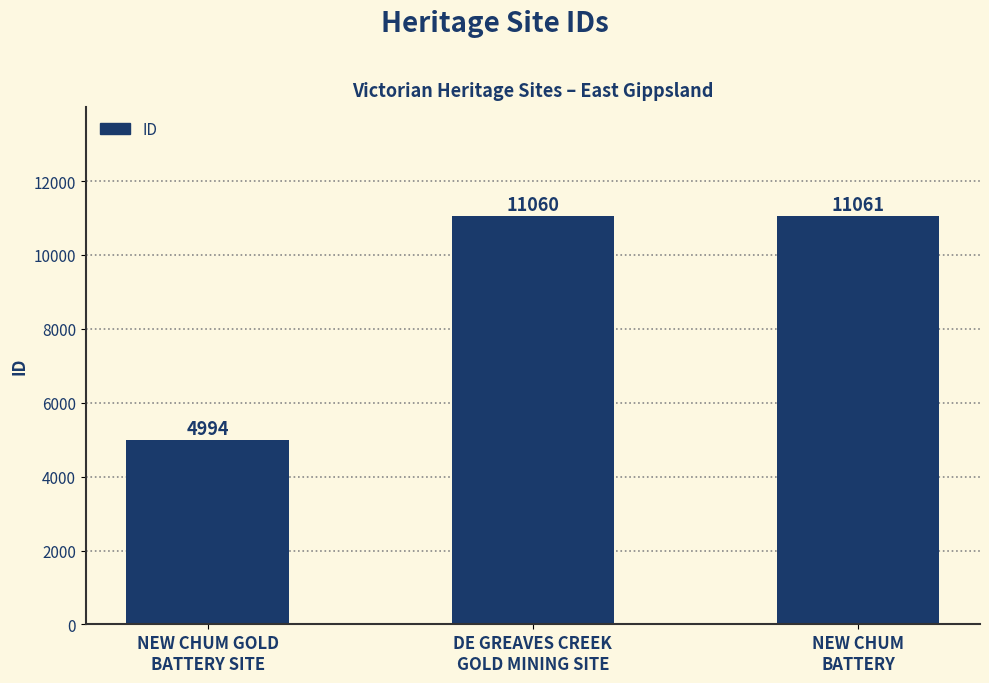

What is the label of the 2nd bar from the right?

DE GREAVES CREEK
GOLD MINING SITE